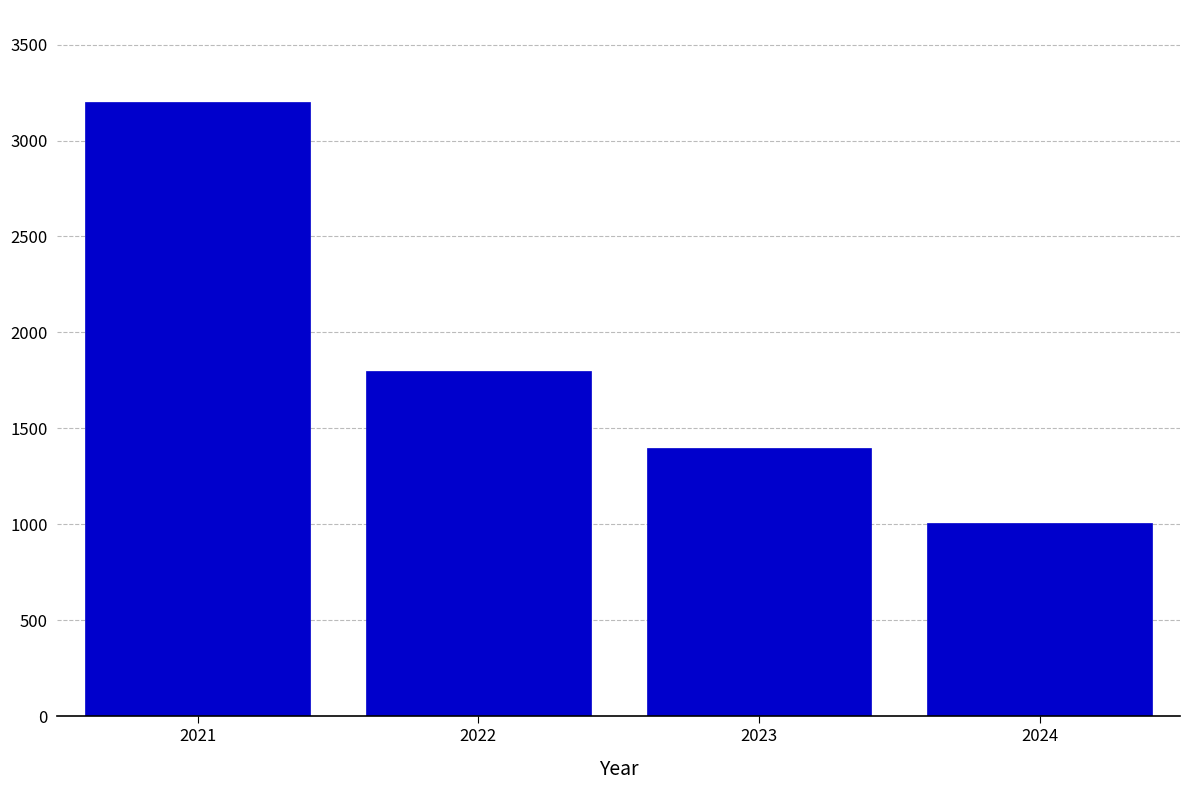

Reading left to right, transcribe all the data shown in this chart.

3200	1800	1400	1006